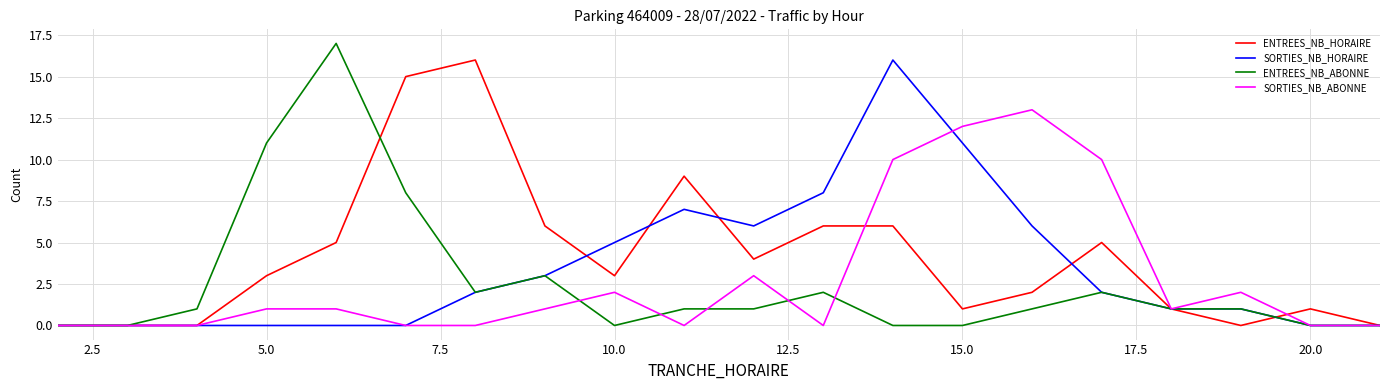

Which series has the largest total across all categories?

ENTREES_NB_HORAIRE